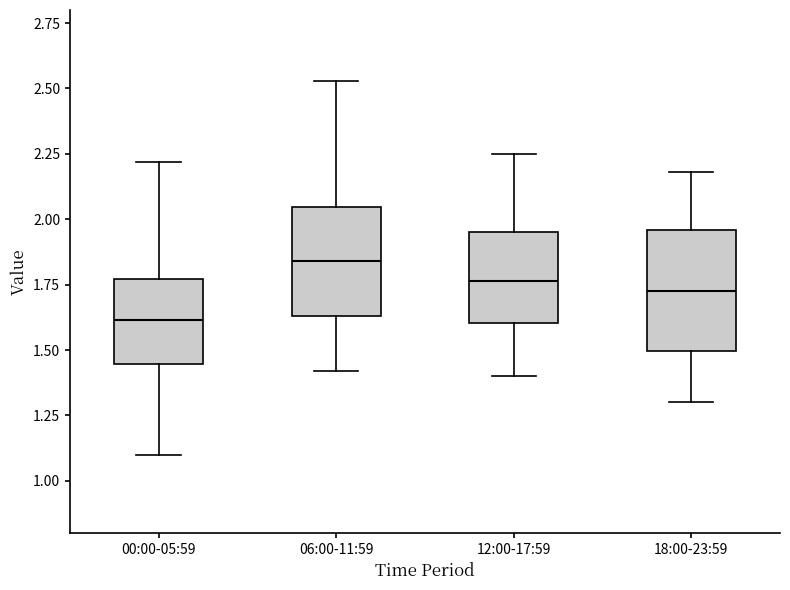

Which box has the highest median line?

06:00-11:59